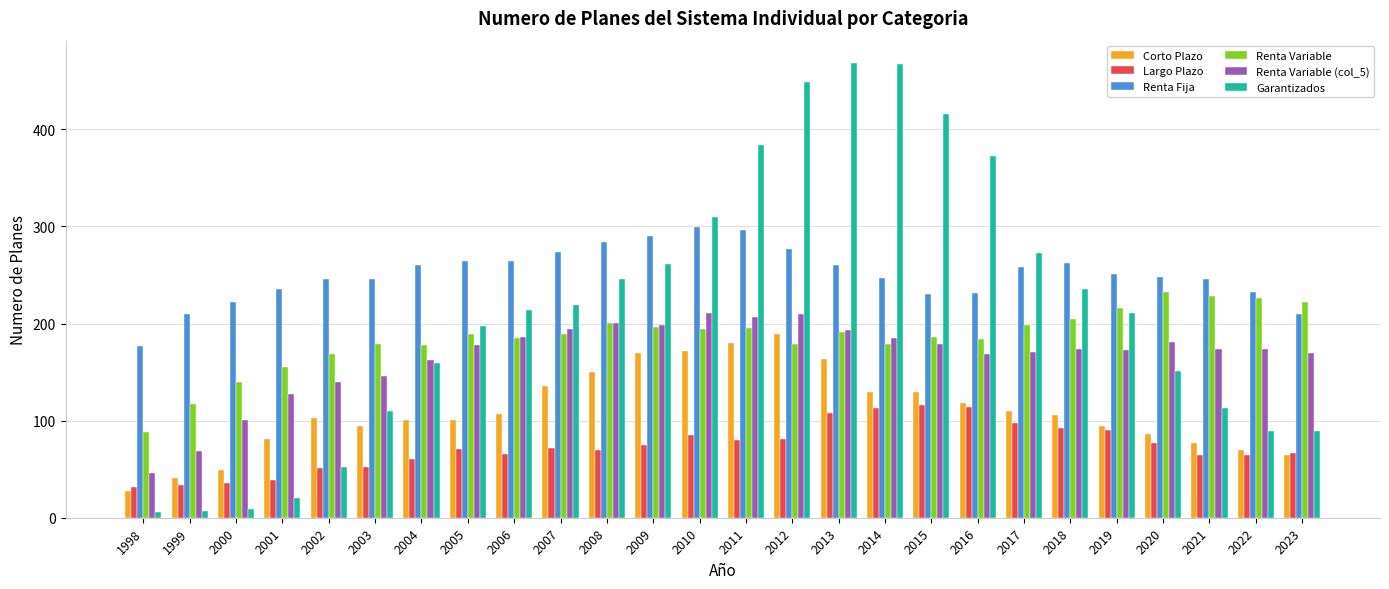

What is the highest value of the Renta Variable series?

233